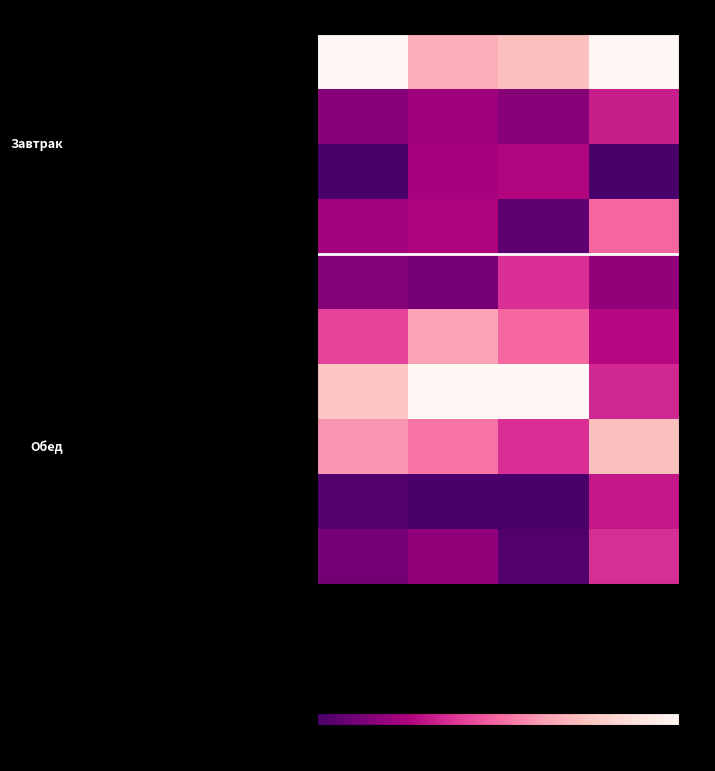

What is the difference between the Салат картофельный с солен.огурц.и зел. values at Жиры and Углеводы?

0.2